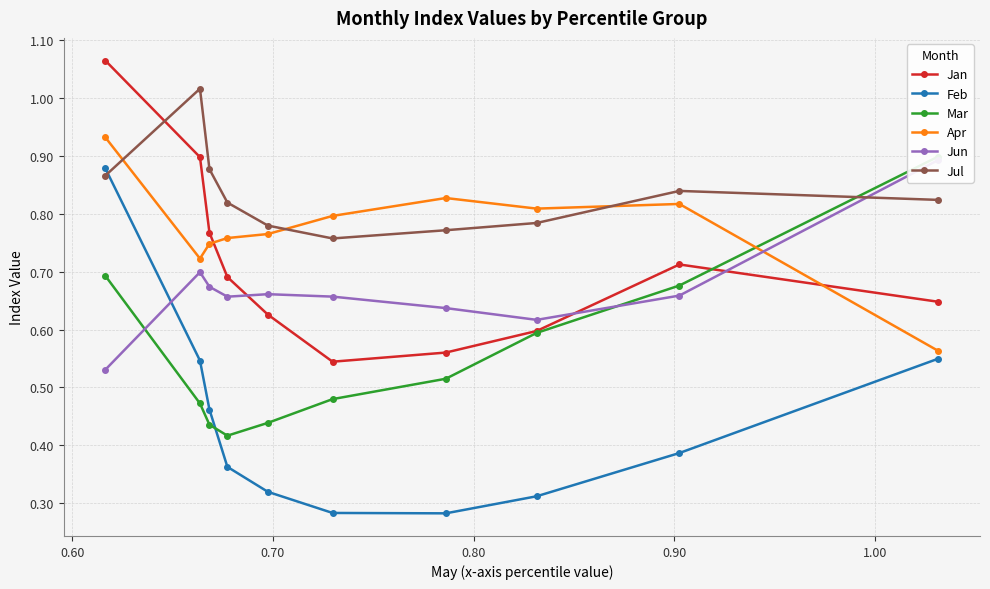

True or false: Apr has more than 0 points higher than both neighbors.

True